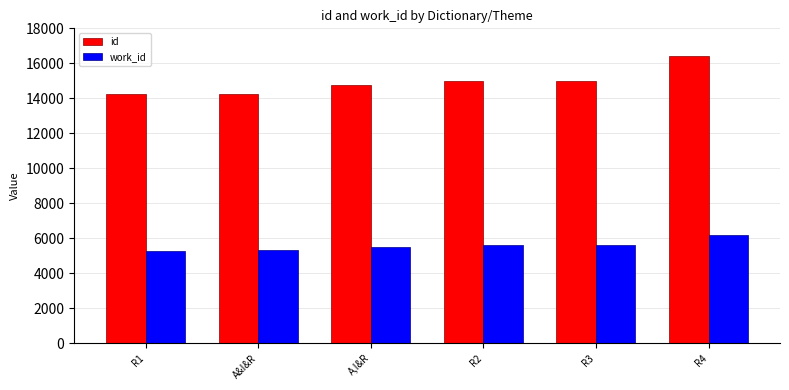

What is the difference between the second highest and minimum values in the id series?

775